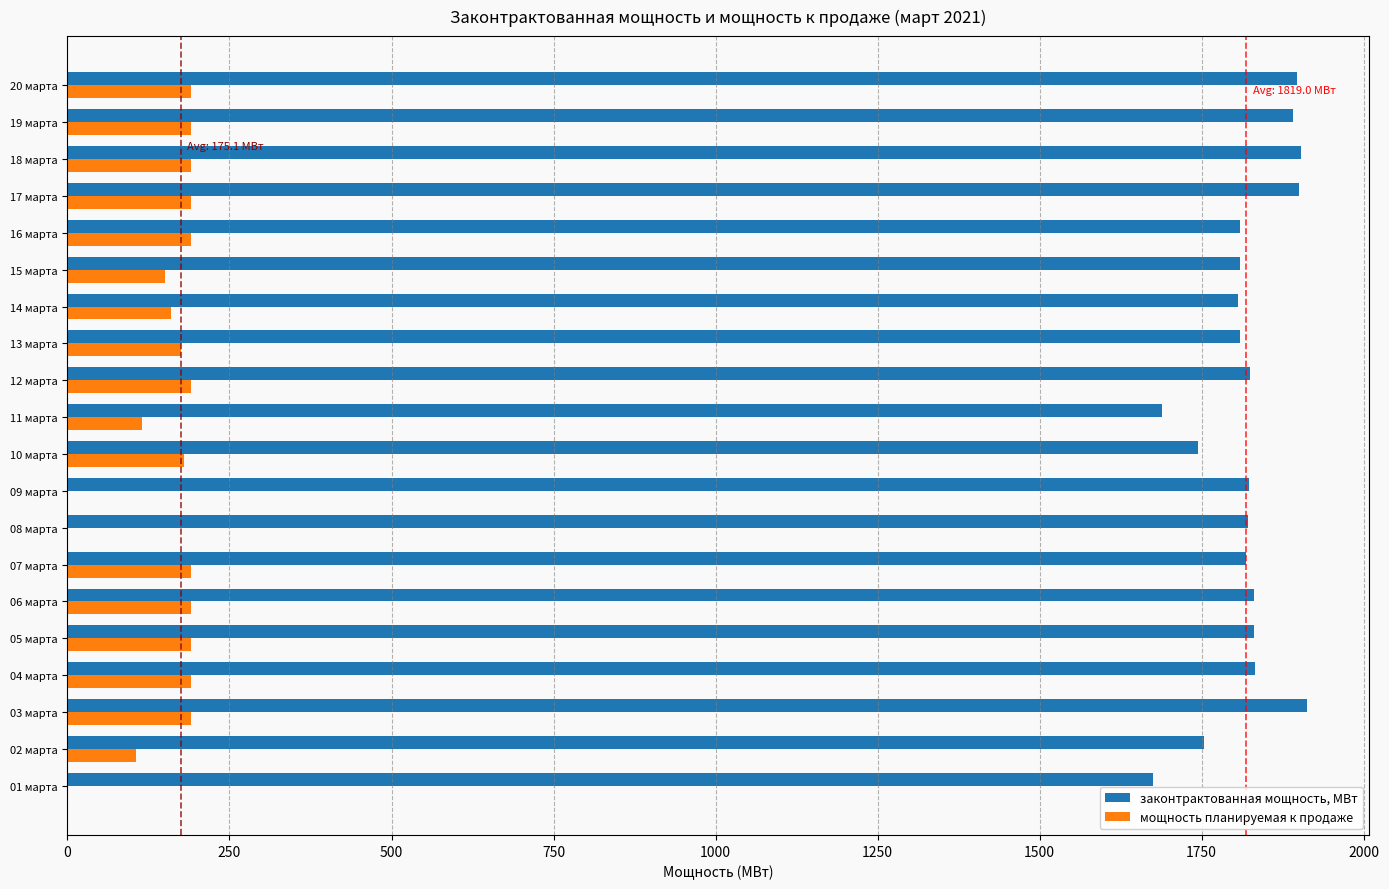

Which series has the largest total across all categories?

законтрактованная мощность, МВт